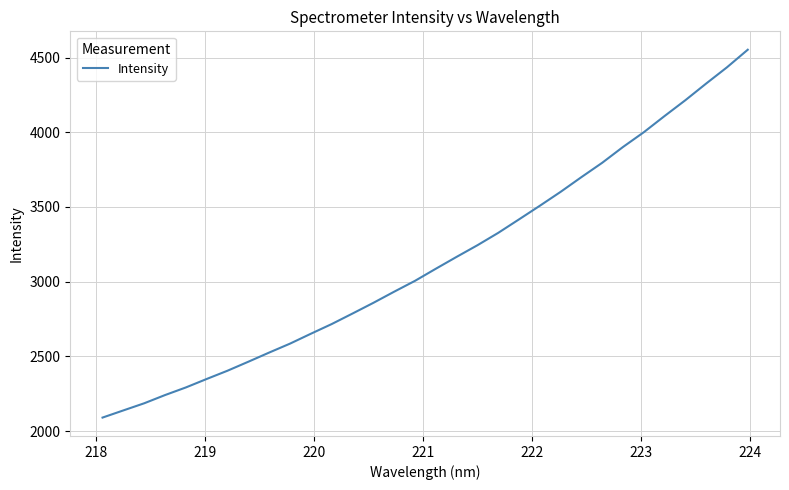

What is the smallest value displayed?

2090.0